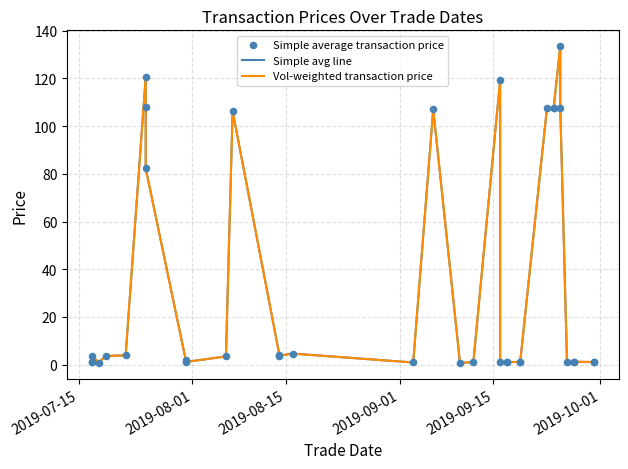

What are all the series names shown in the legend?

Simple avg line, Vol-weighted transaction price, Simple average transaction price